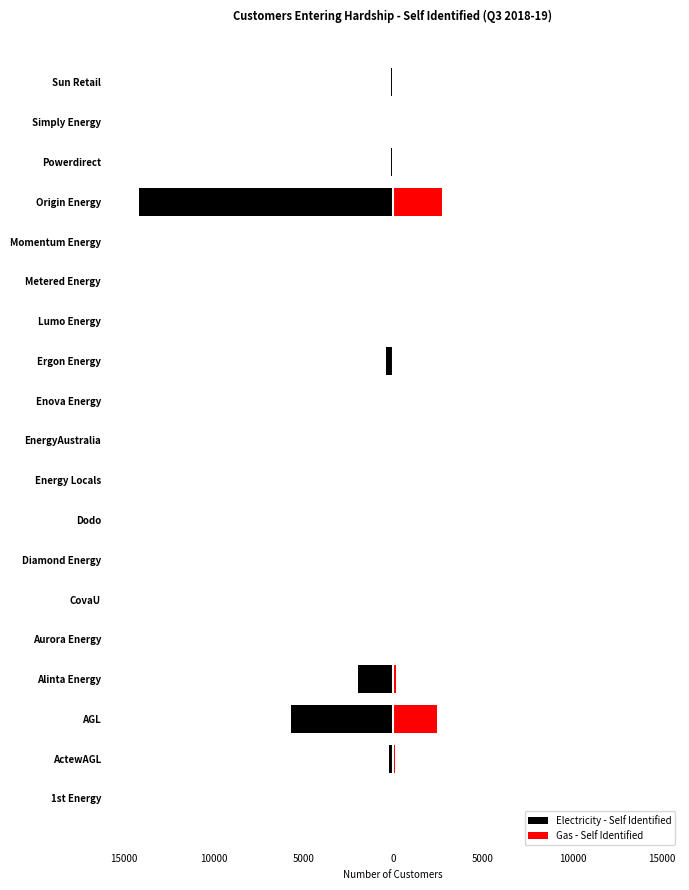

Which series has the largest range (max minus min)?

Electricity - Self Identified